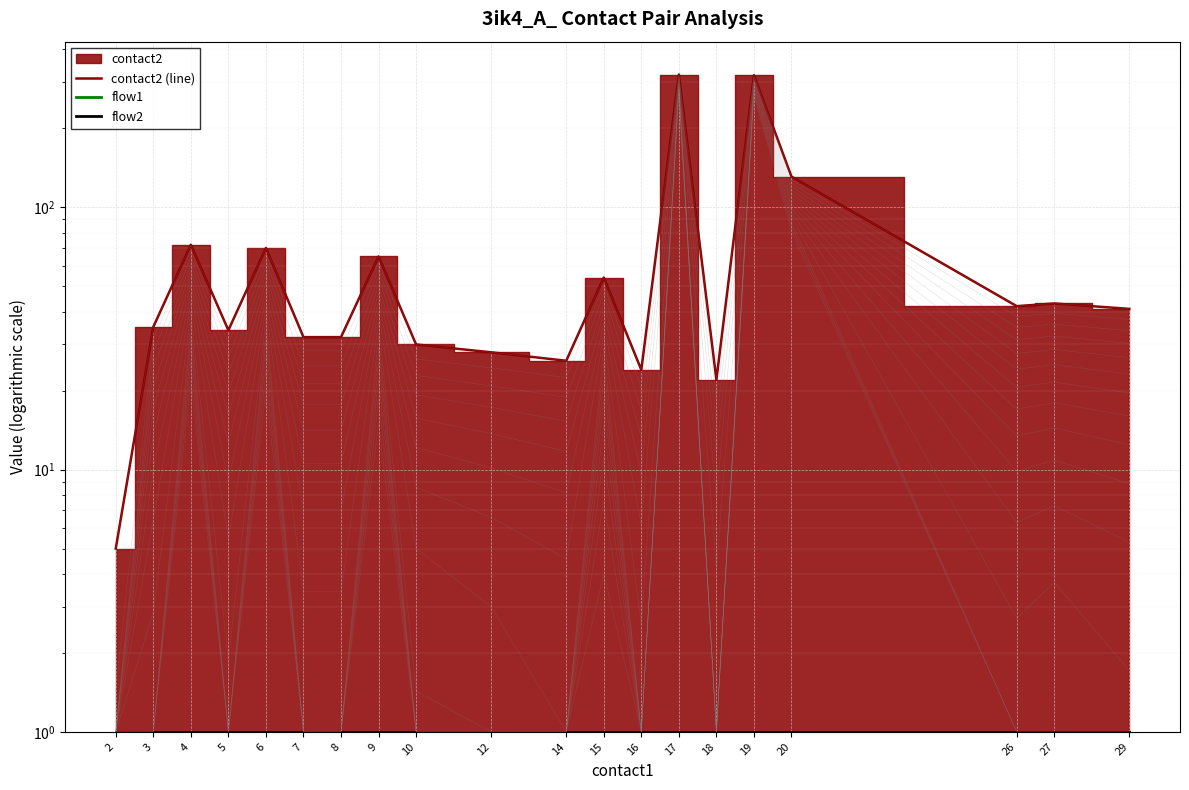

Reading right to left, transcribe all the data shown in this chart.

contact2 (line): 29=41	27=43	26=42	20=131	19=319	18=22	17=321	16=24	15=54	14=26	12=28	10=30	9=65	8=32	7=32	6=70	5=34	4=72	3=35	2=5
flow1: 29=1	27=1	26=1	20=1	19=1	18=1	17=1	16=1	15=1	14=1	12=1	10=1	9=1	8=1	7=1	6=1	5=1	4=1	3=1	2=1
flow2: 29=1	27=1	26=1	20=1	19=1	18=1	17=1	16=1	15=1	14=1	12=1	10=1	9=1	8=1	7=1	6=1	5=1	4=1	3=1	2=1